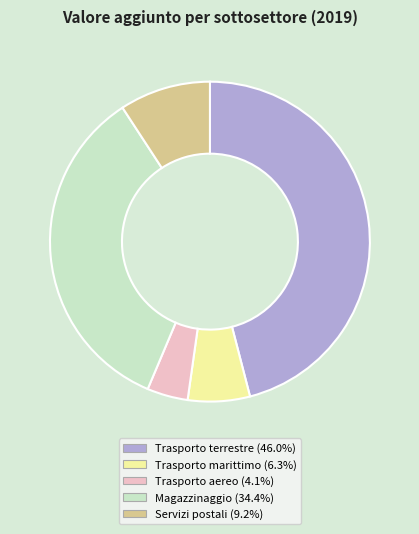

Is there a majority slice in this chart?

No